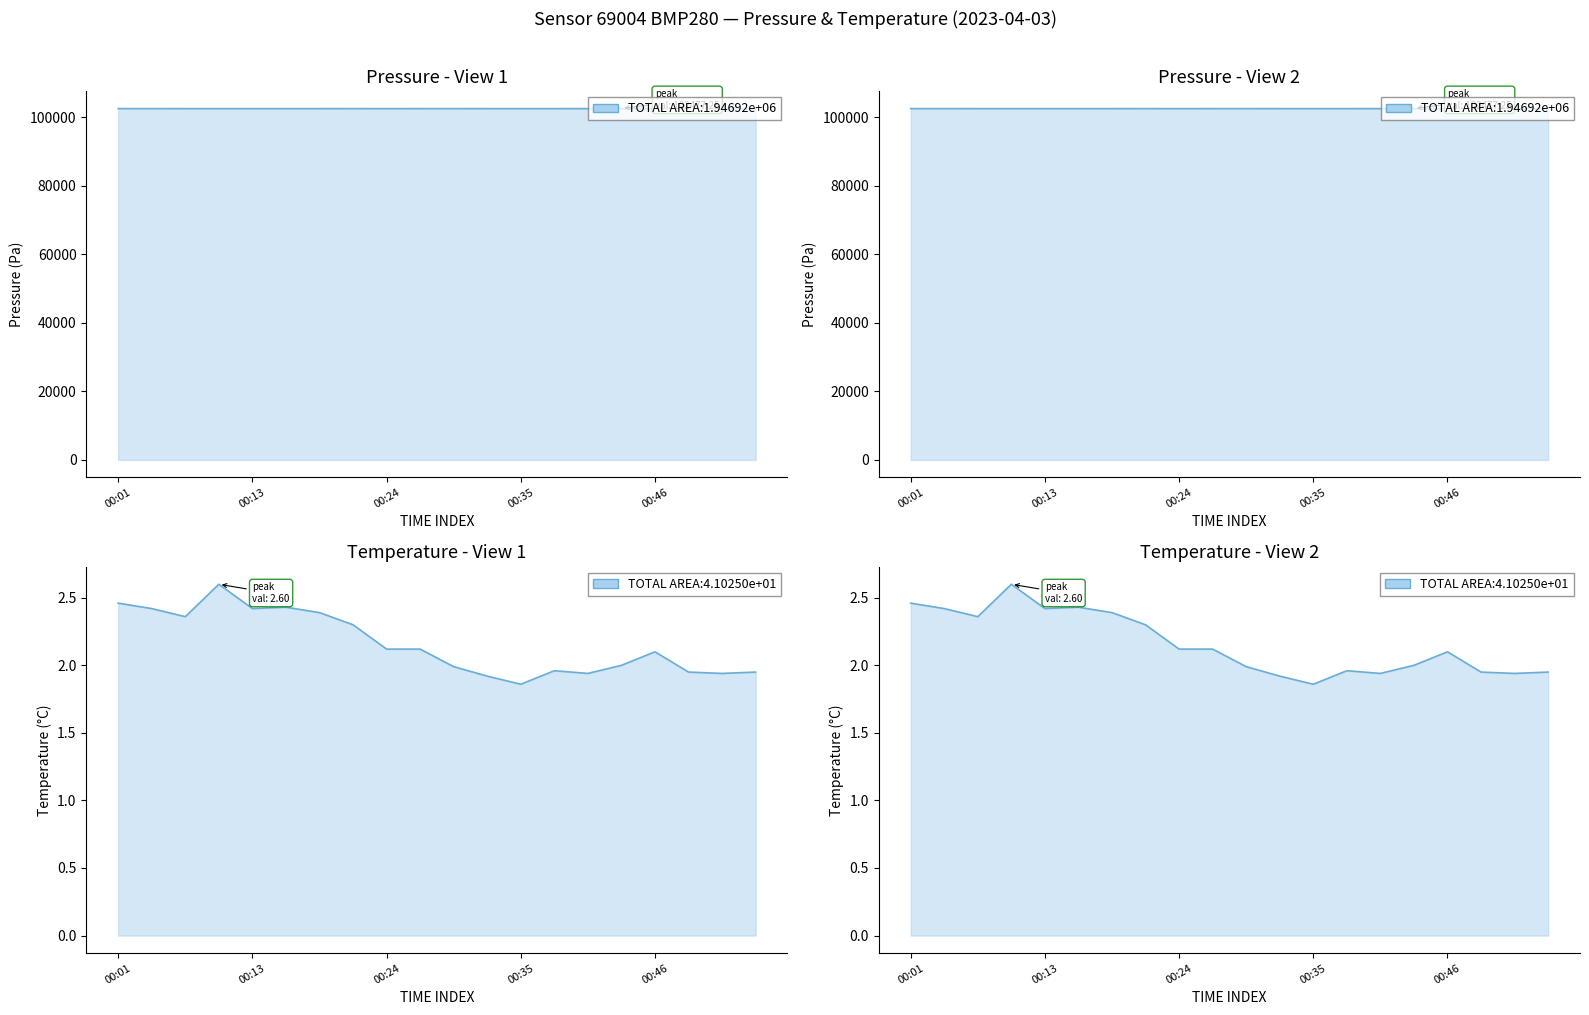

What is the approximate value of temperature line at 9?

2.1